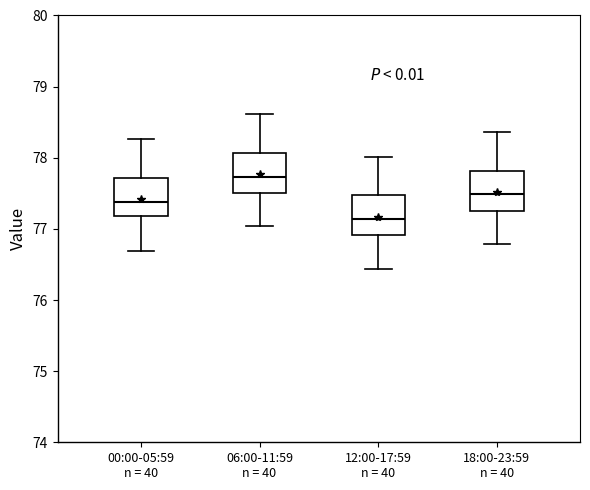

Reading left to right, read every box against the y-axis: the position of its median line, the range the box covers, and the ends of its whiskers. The values are not printed on the chart, so give them approximately, as read against the axis.

00:00-05:59 n = 40: median 77.4, box 77.2 to 77.7, whiskers 76.7 to 78.3
06:00-11:59 n = 40: median 77.7, box 77.5 to 78.1, whiskers 77.0 to 78.6
12:00-17:59 n = 40: median 77.1, box 76.9 to 77.5, whiskers 76.4 to 78.0
18:00-23:59 n = 40: median 77.5, box 77.3 to 77.8, whiskers 76.8 to 78.4